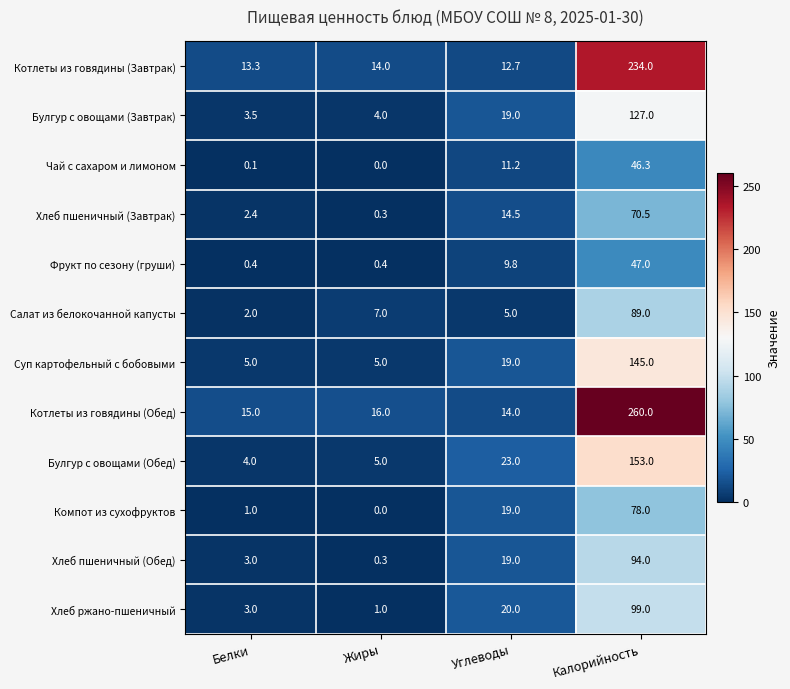

What is the difference between the highest and lowest values at Жиры?

16.0